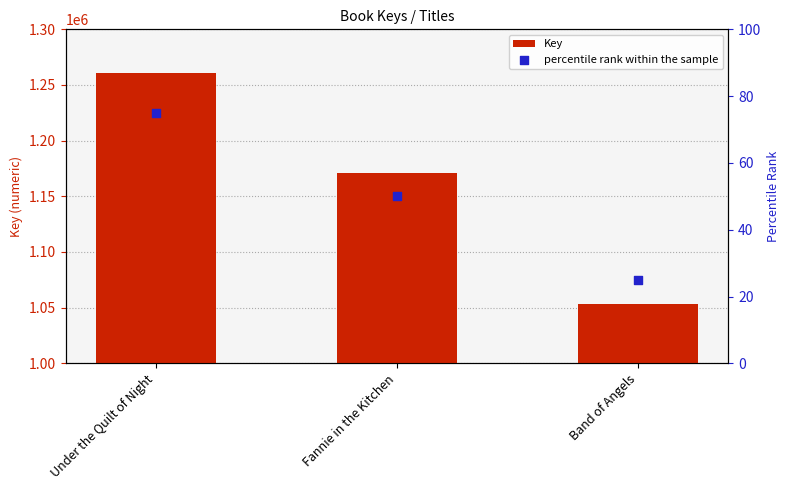

What are all the series names shown in the legend?

Key, percentile rank within the sample